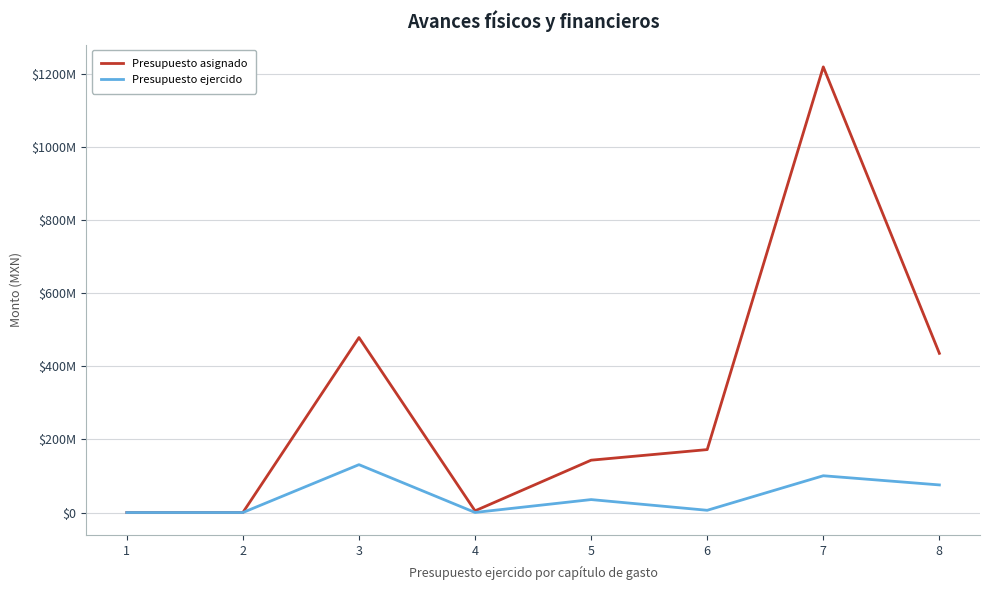

What are all the series names shown in the legend?

Presupuesto asignado, Presupuesto ejercido